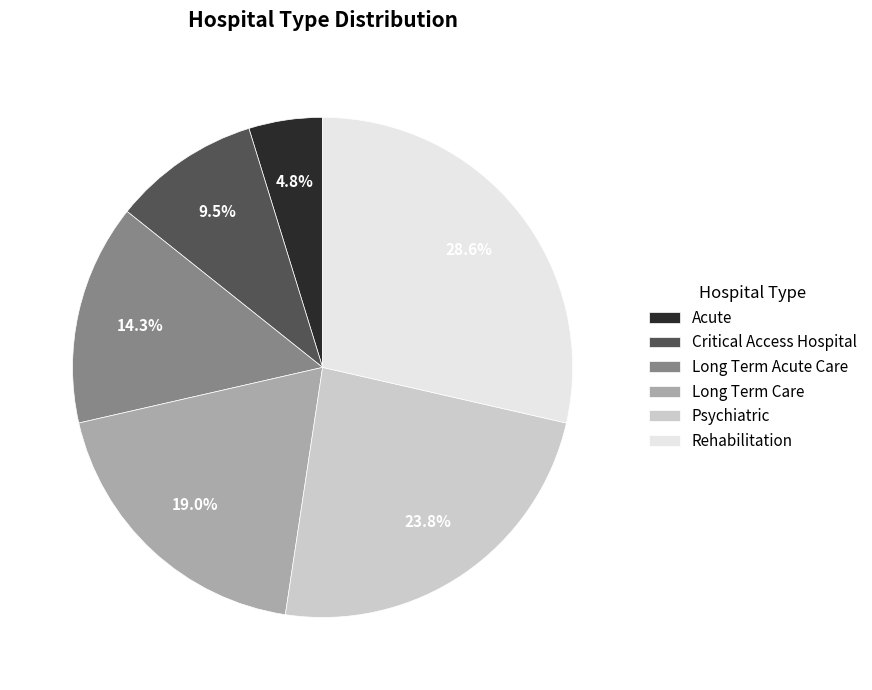

What percentage is the Acute slice, to the nearest percent?

5%